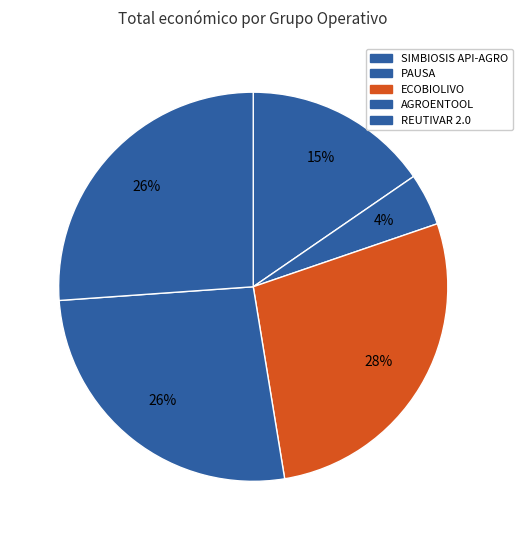

What is the total percentage of SIMBIOSIS API-AGRO and REUTIVAR 2.0?

41.5%